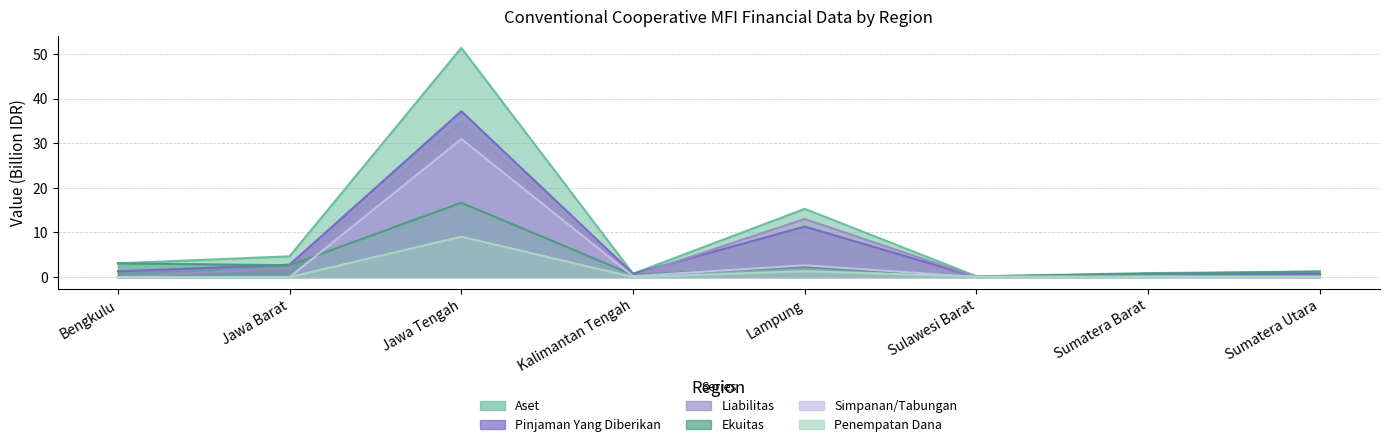

What position from the right is Jawa Tengah?

6